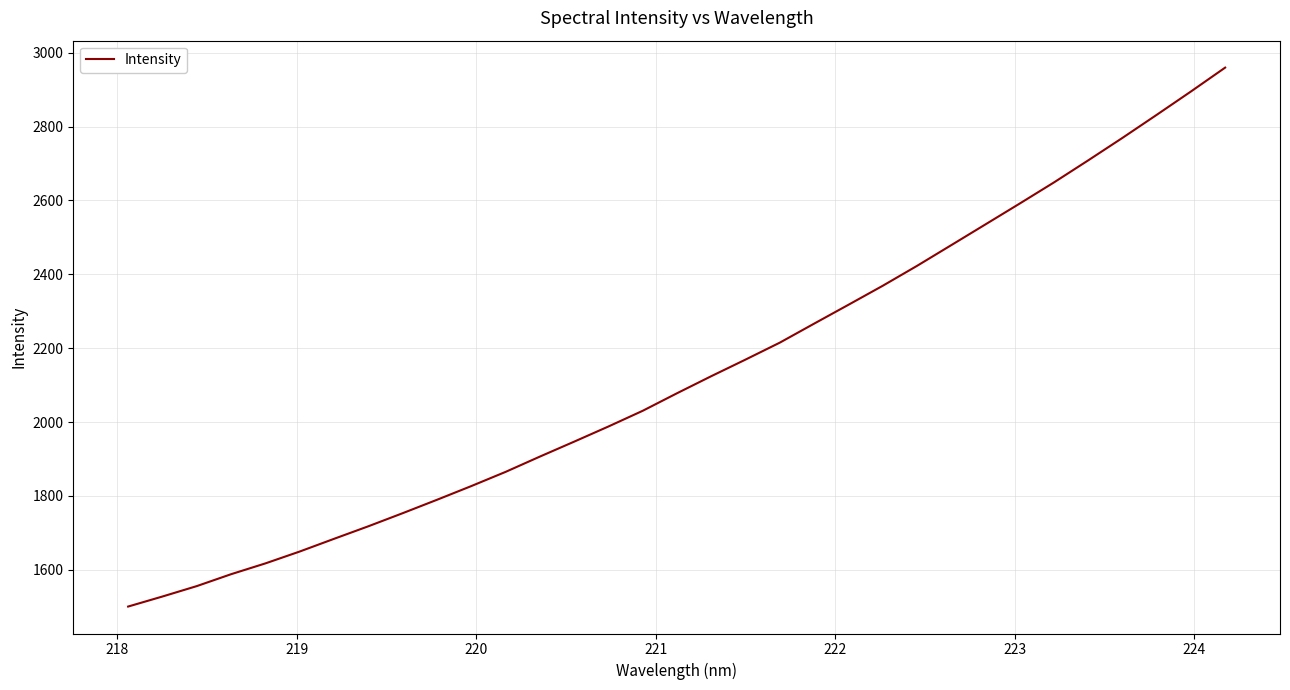

What is the minimum value shown in the chart?

1500.5